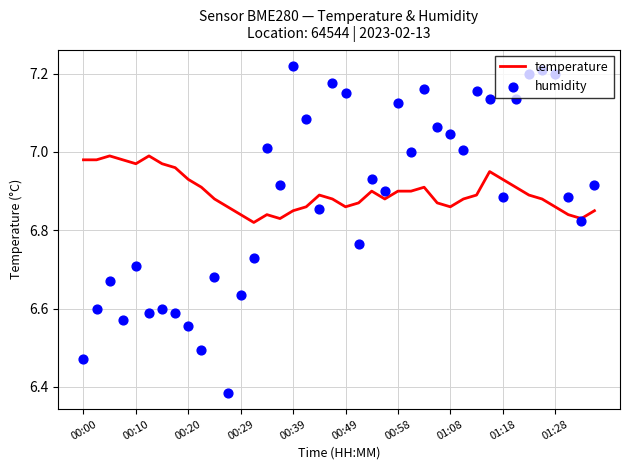

Which series reaches the minimum Y coordinate?

humidity